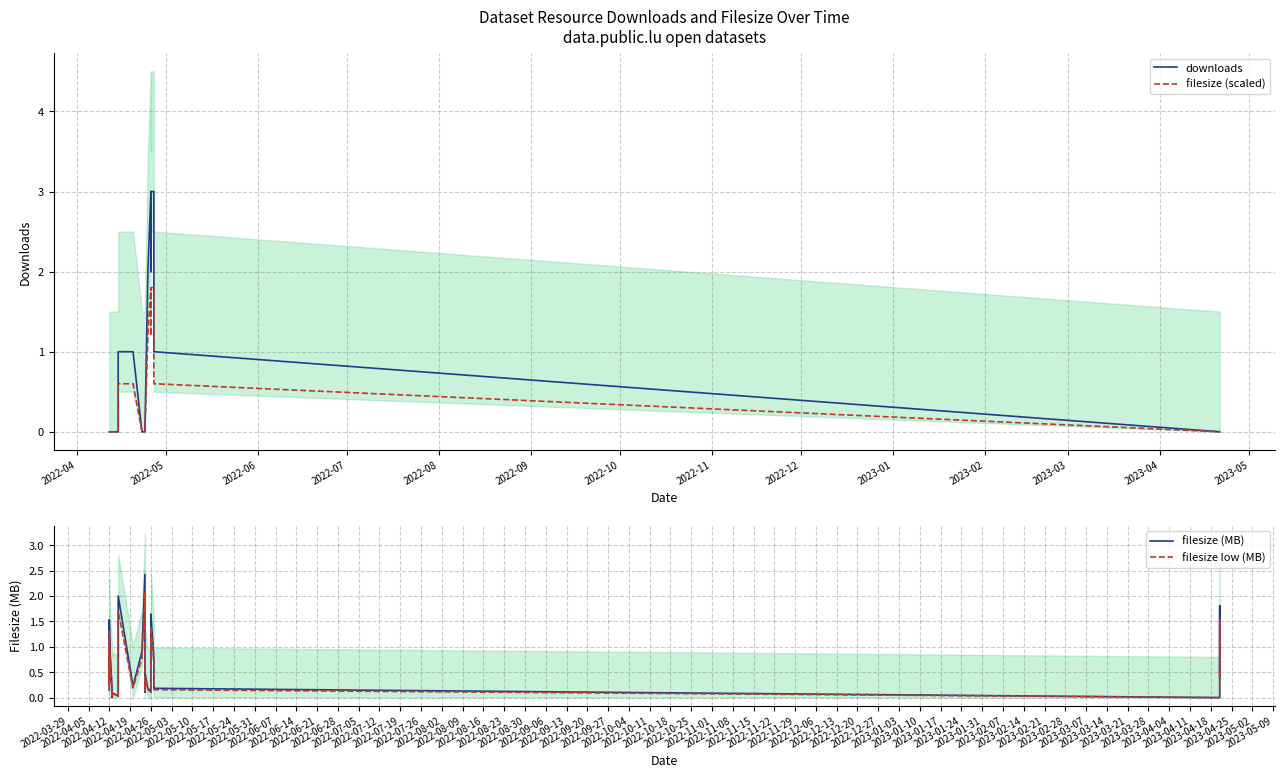

List the series in order of their peak value, lowest first.

filesize (scaled), filesize low (MB), filesize (MB), downloads